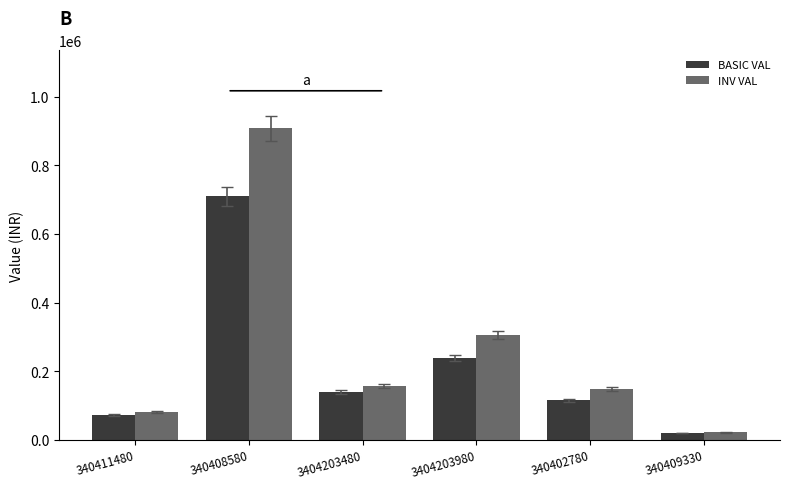

At how many categories does at least one series exceed 601230?

1